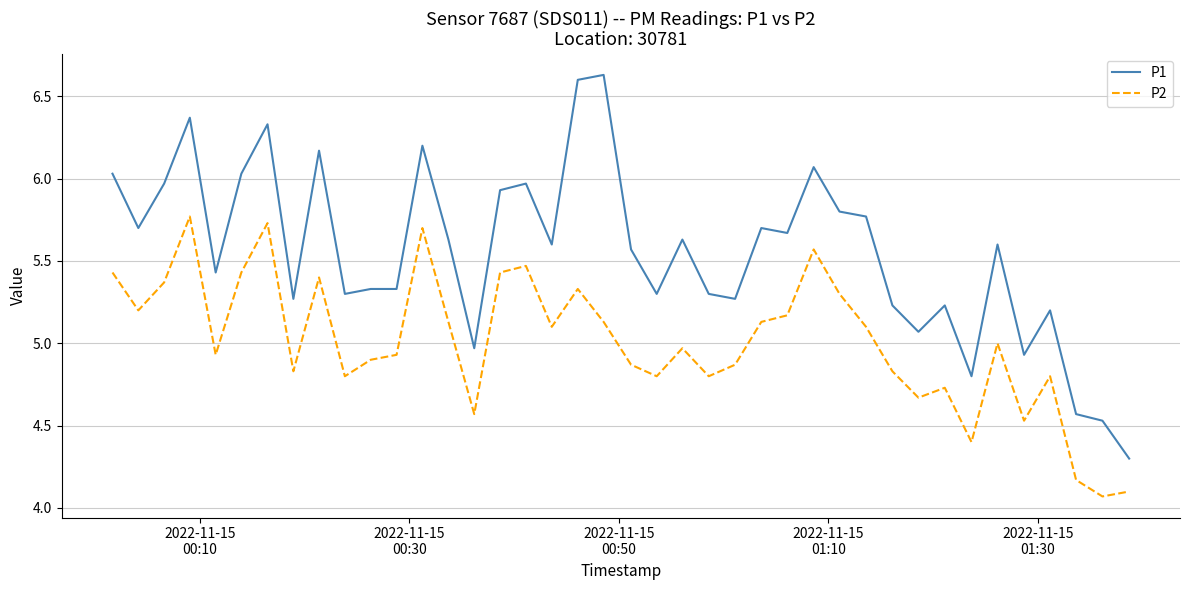

True or false: P2 and P1 intersect in this chart.

False